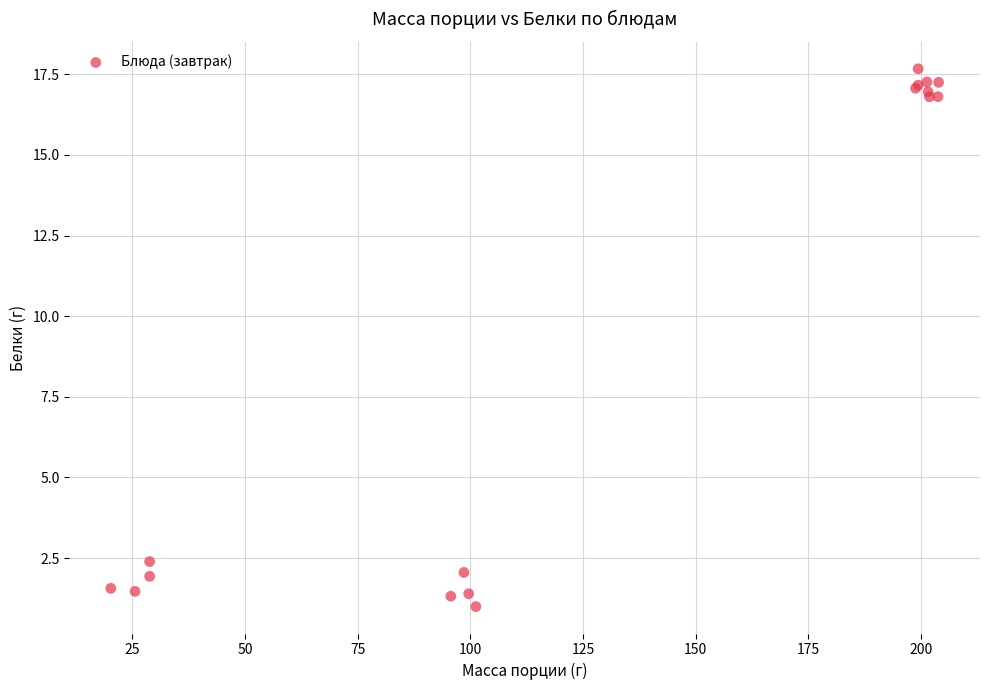

What Y value in the scatter plot is closest to 9?

2.4